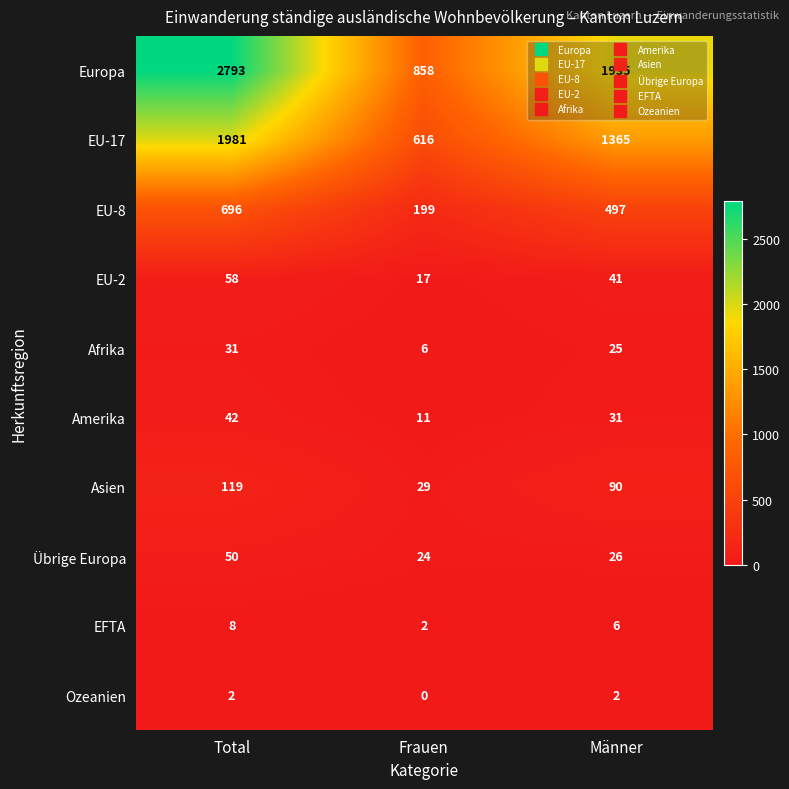

What is the difference between the maximum and minimum values in the Amerika series?

31